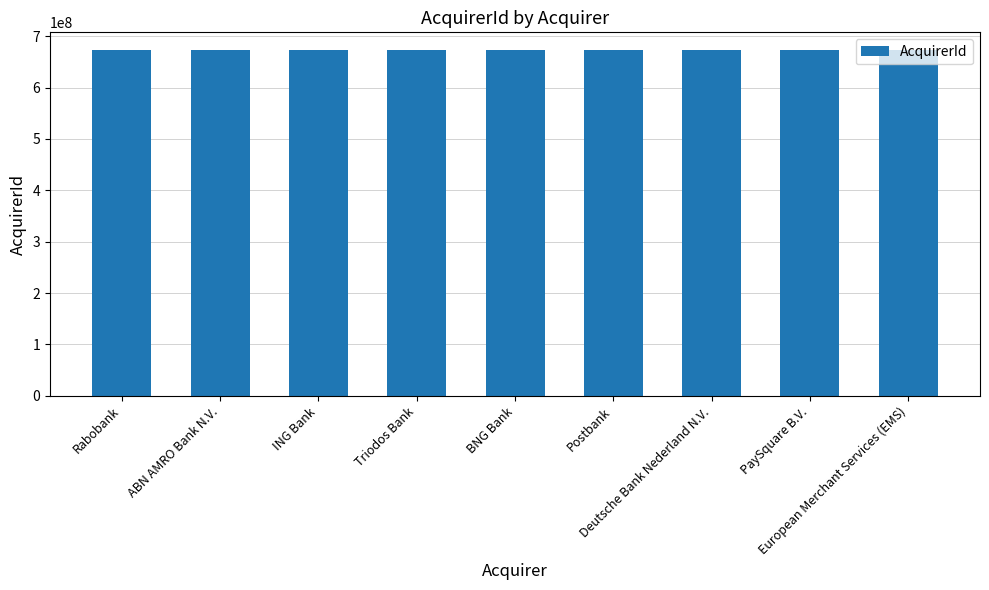

What is the change in value from Triodos Bank to PaySquare B.V.?

+750030